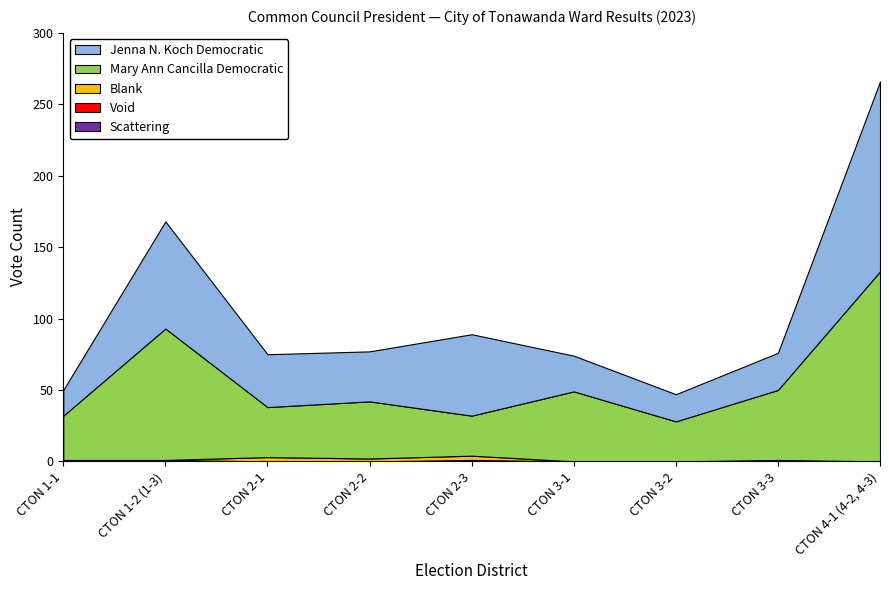

What is the label of the 2nd point from the right?

CTON 3-3